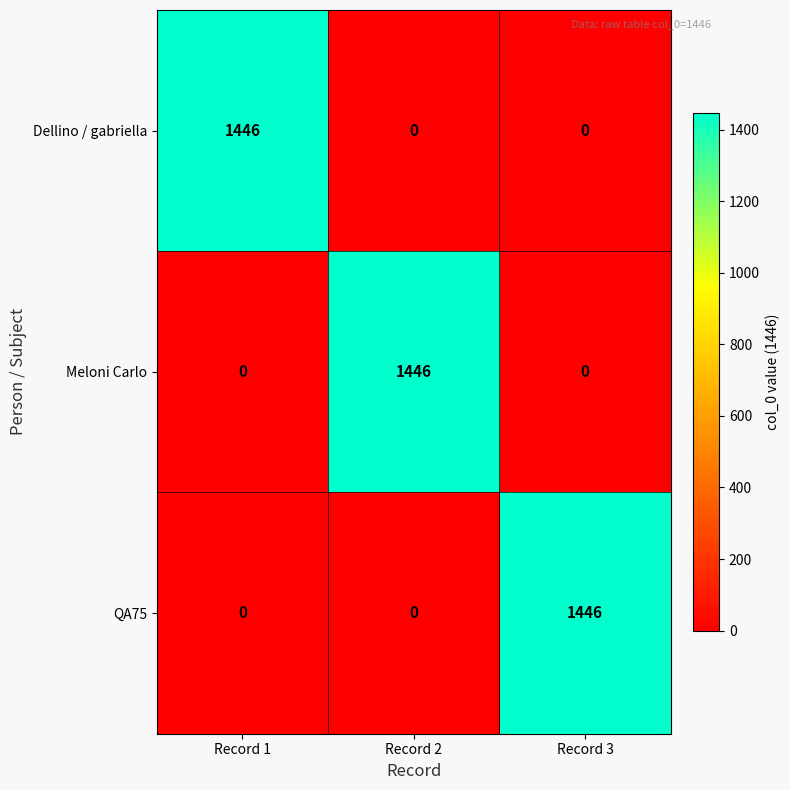

Reading left to right, list all the values displayed in this chart.

Dellino / gabriella: 1446	0	0
Meloni Carlo: 0	1446	0
QA75: 0	0	1446